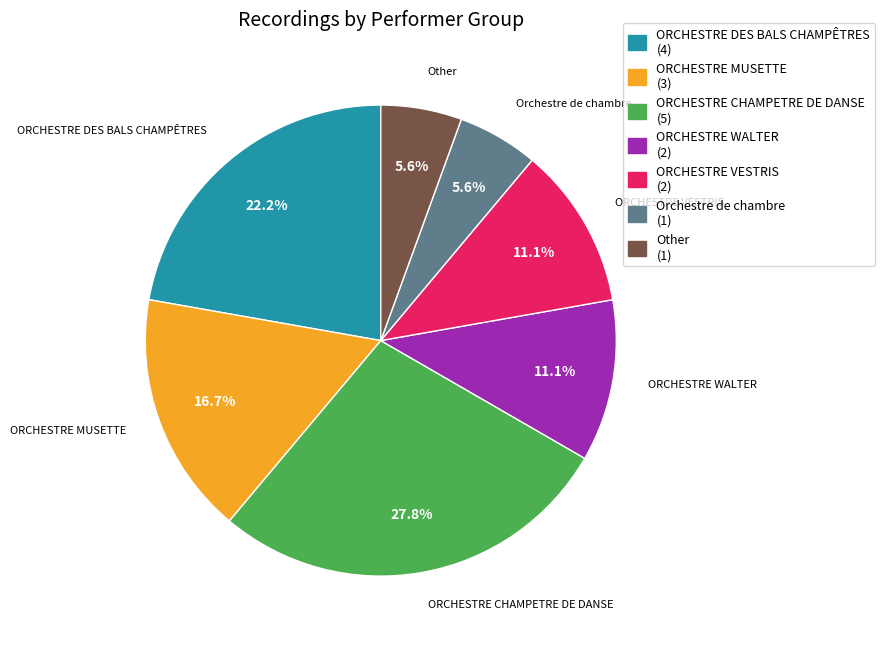

Does ORCHESTRE CHAMPETRE DE DANSE account for over 50% of the chart?

No